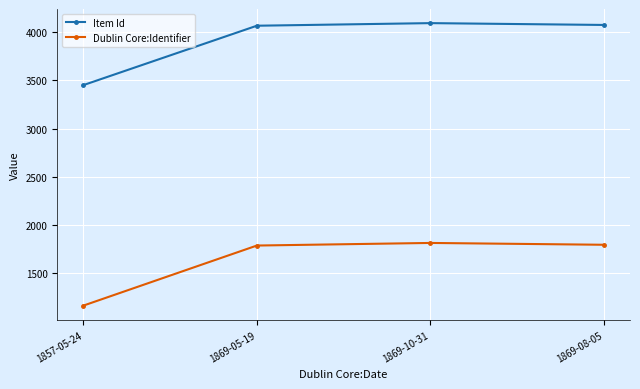

True or false: Dublin Core:Identifier and Item Id cross at least once.

False